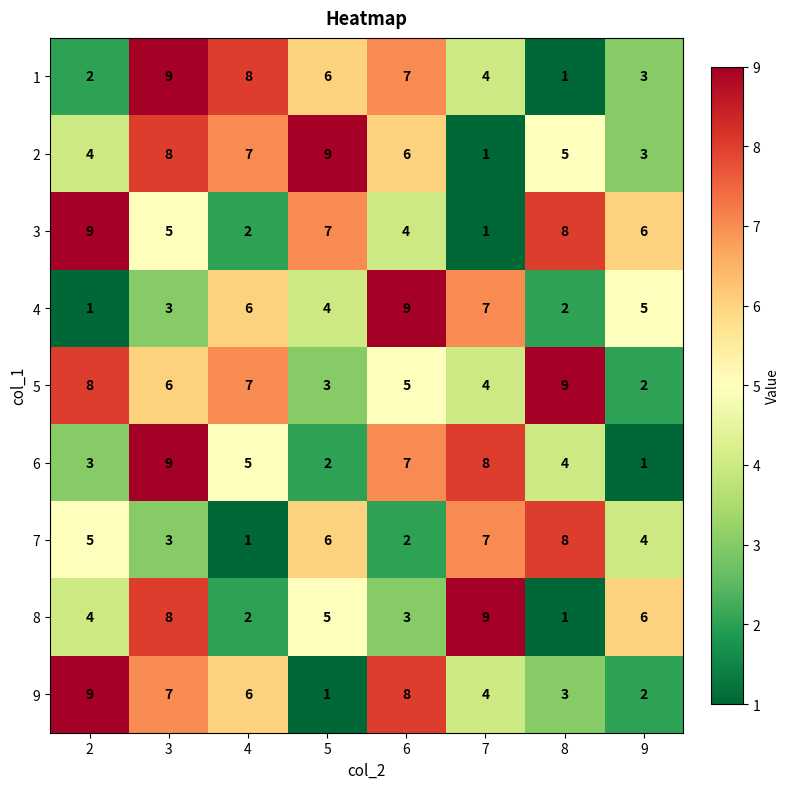

How many 7 values are between 3 and 7?

5